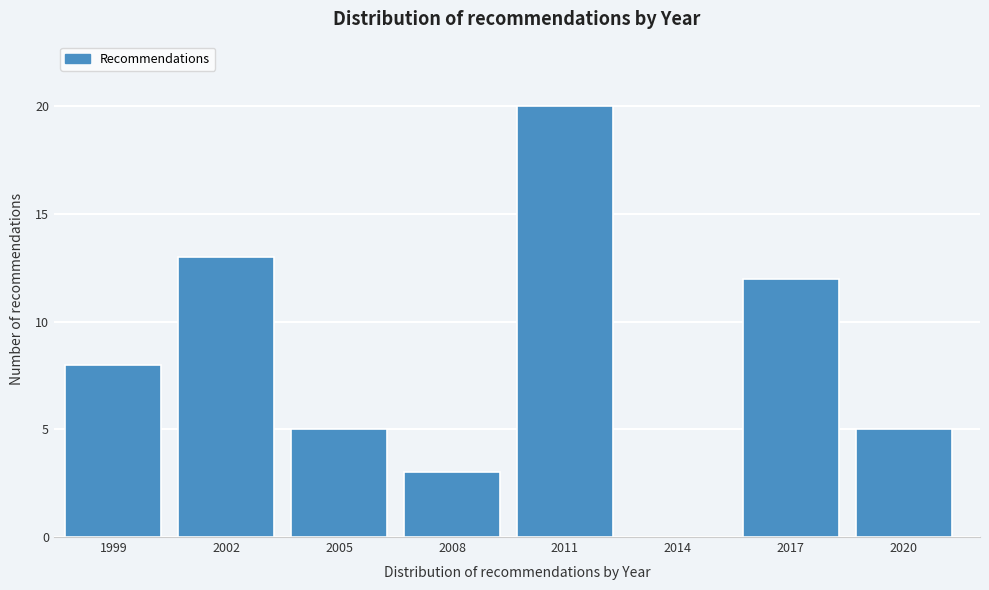

Reading left to right, extract all data points from this chart.

1999=8	2002=13	2005=5	2008=3	2011=20	2014=0	2017=12	2020=5